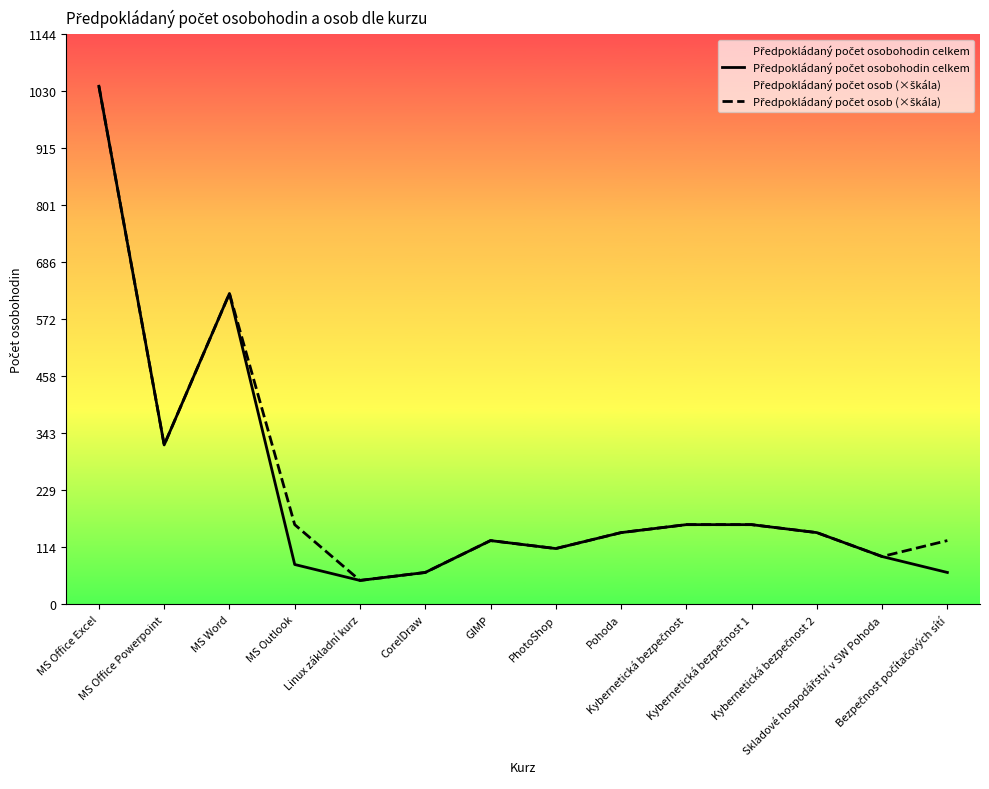

Which category has the highest value in the Předpokládaný počet osob (×škála) series?

MS Office Excel